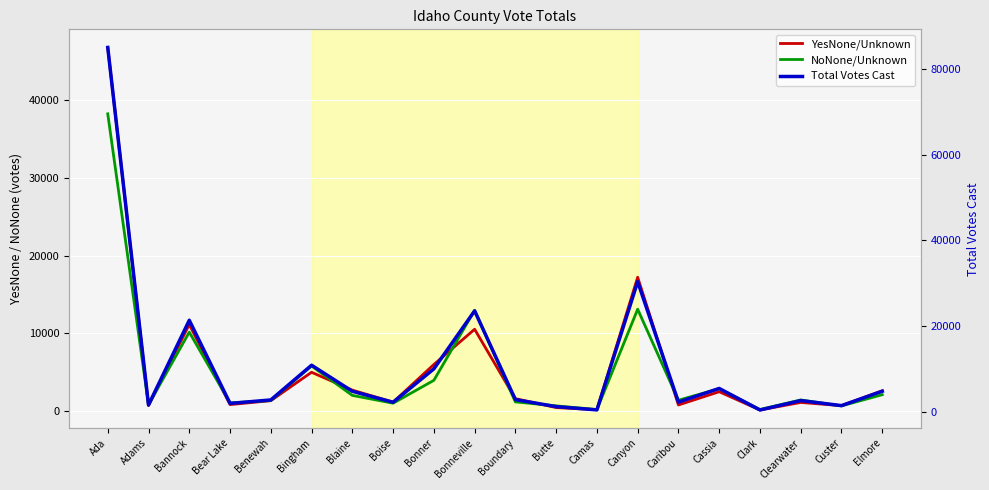

Is it true that Total Votes Cast equals 601 at Benewah?

False